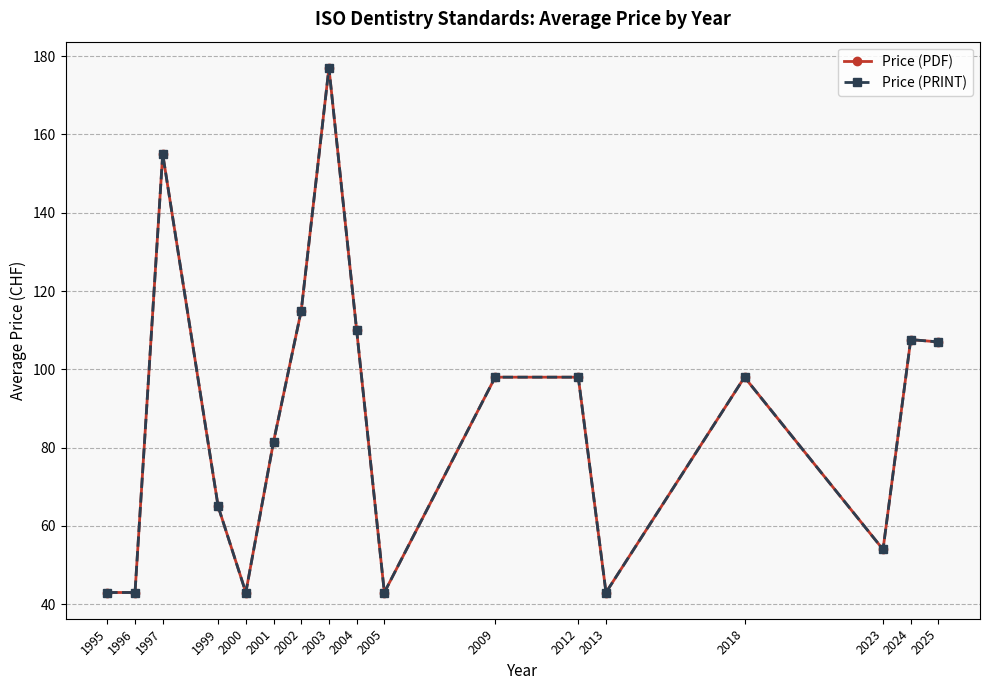

Reading left to right, list all the values displayed in this chart.

Price (PDF): 43.0	43.0	155.0	65.0	43.0	81.5	115.0	177.0	110.0	43.0	98.0	98.0	43.0	98.0	54.0	107.6	107.0
Price (PRINT): 43.0	43.0	155.0	65.0	43.0	81.5	115.0	177.0	110.0	43.0	98.0	98.0	43.0	98.0	54.0	107.6	107.0